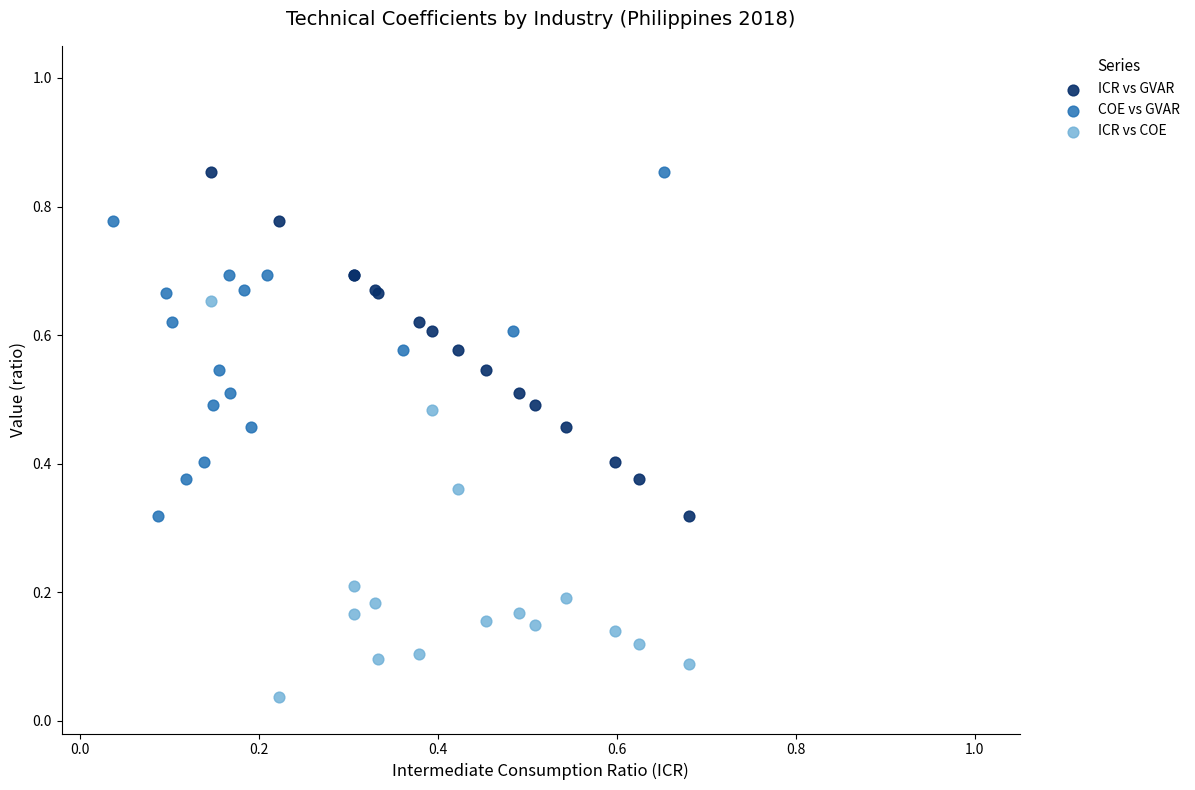

Which series has the largest Y range (max minus min)?

ICR vs COE